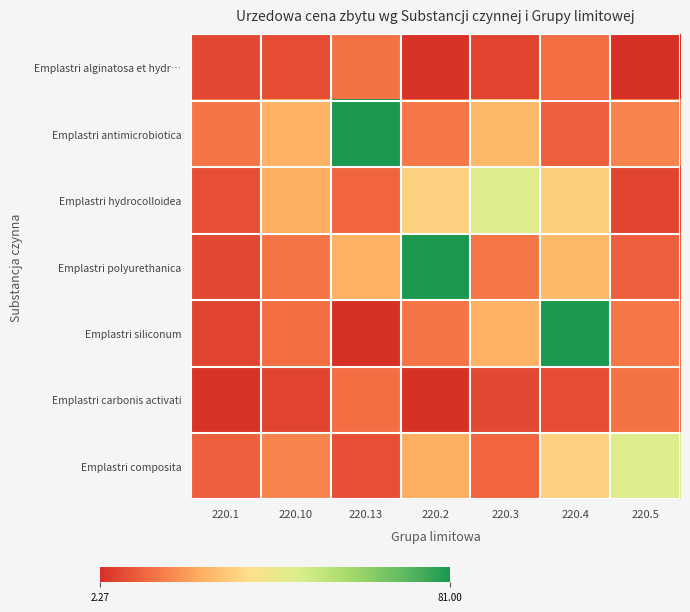

Which label corresponds to the largest value in the chart?

220.13